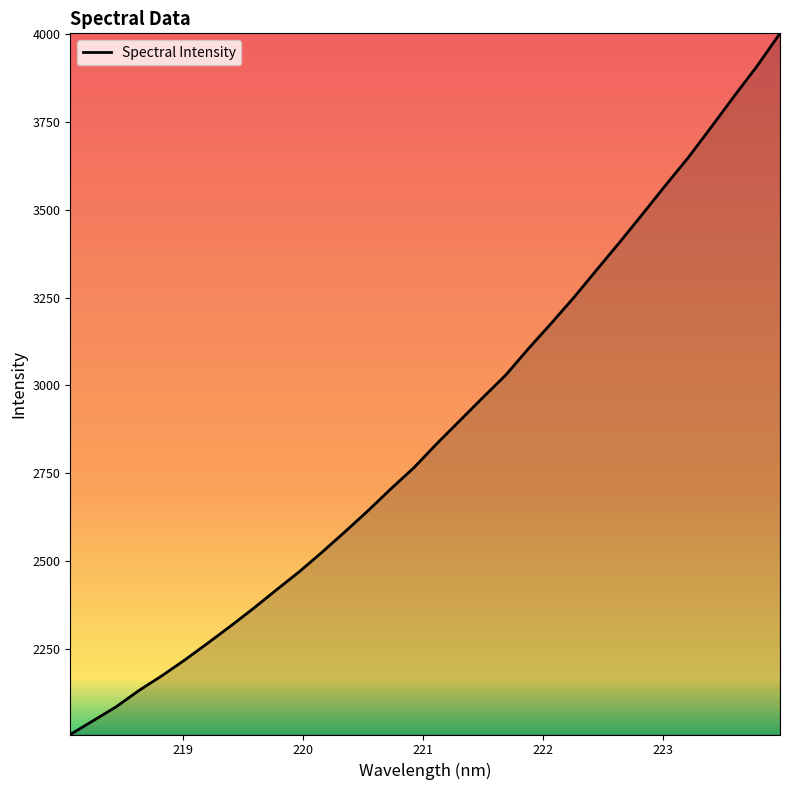

What is the difference between the maximum and minimum values?

1993.6